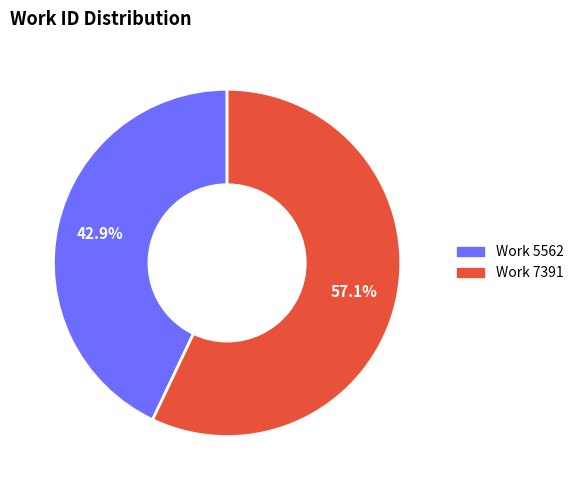

The Work 5562 slice represents 52% of the pie. True or false?

False